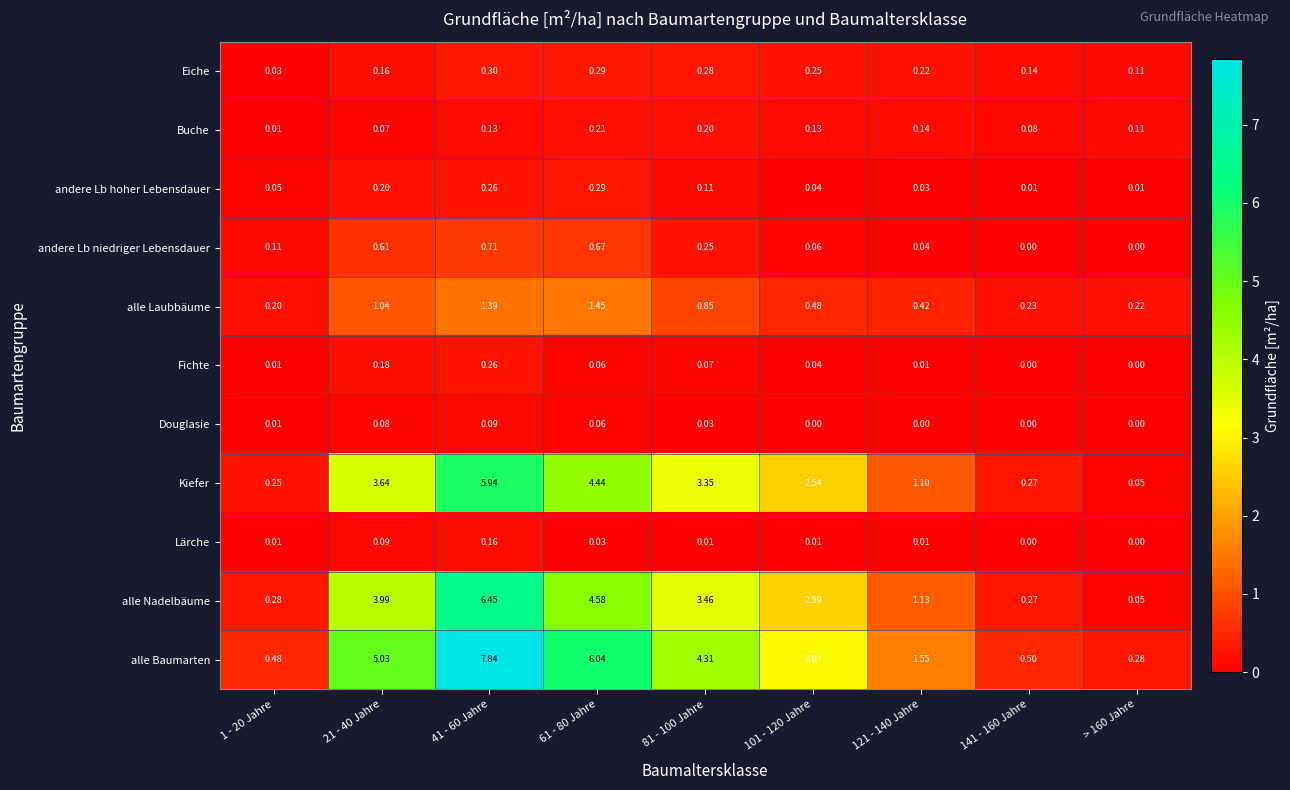

How many categories are shown in the chart?

9